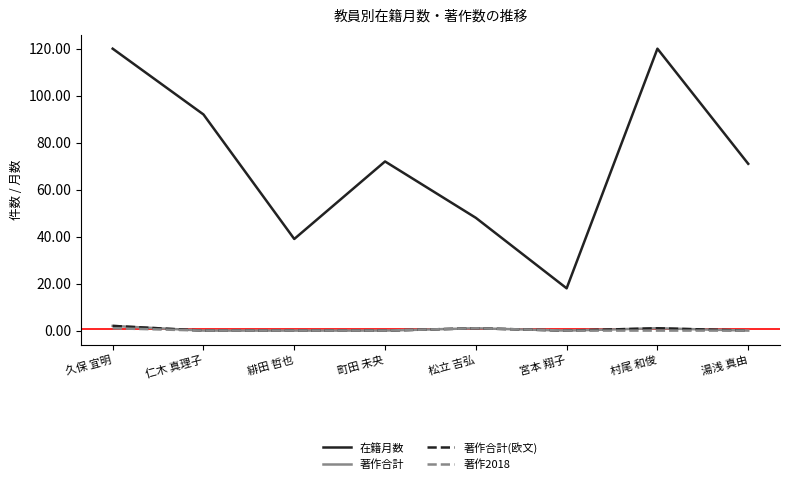

Does the chart have visible grid lines?

No